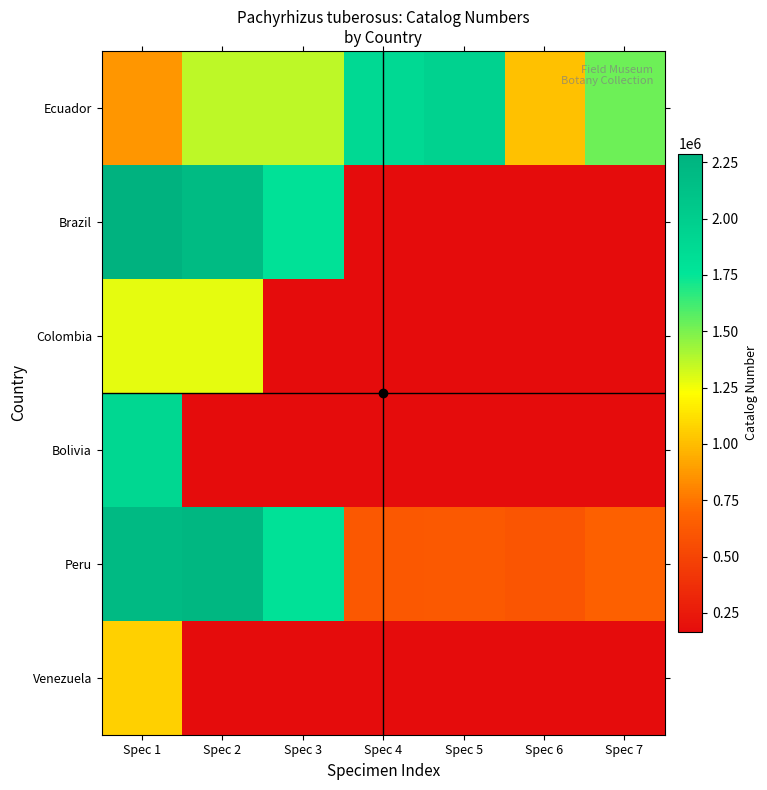

Which series has the largest range (max minus min)?

Brazil